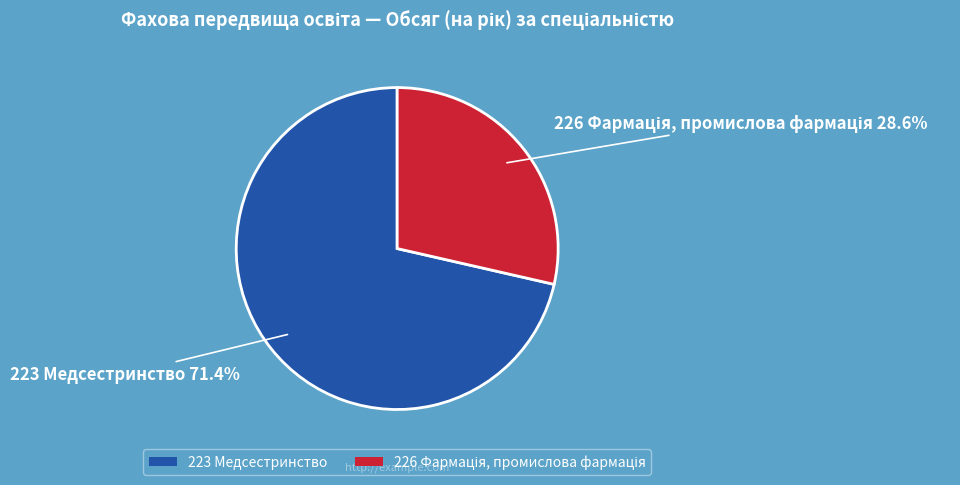

Which category accounts for the majority?

223 Медсестринство